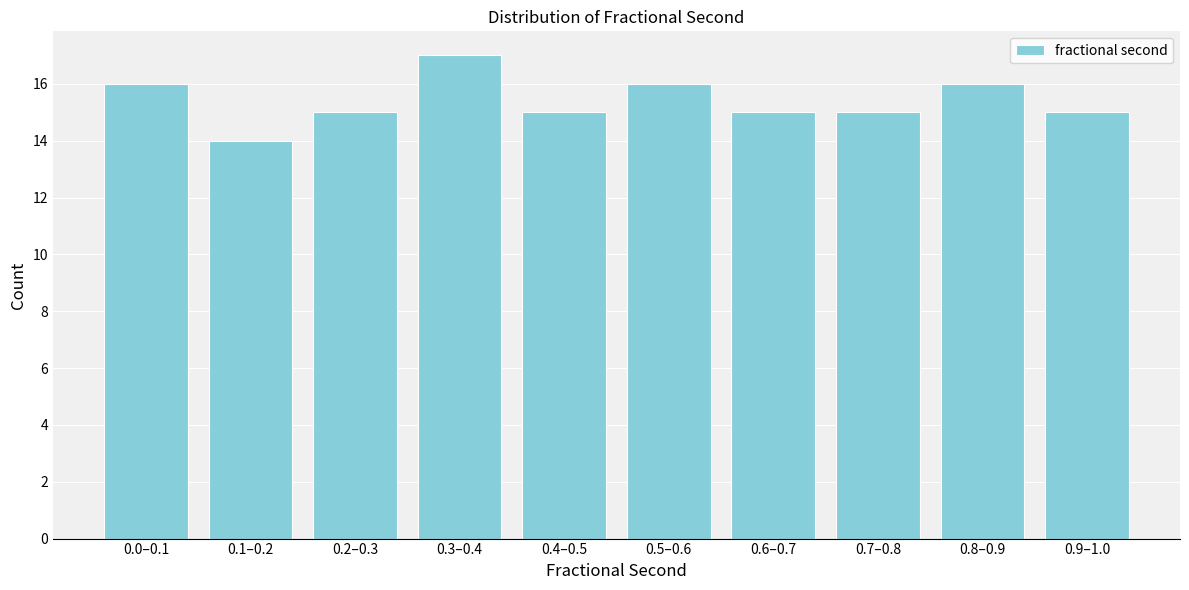

Reading left to right, list all the values displayed in this chart.

0.0–0.1=16	0.1–0.2=14	0.2–0.3=15	0.3–0.4=17	0.4–0.5=15	0.5–0.6=16	0.6–0.7=15	0.7–0.8=15	0.8–0.9=16	0.9–1.0=15